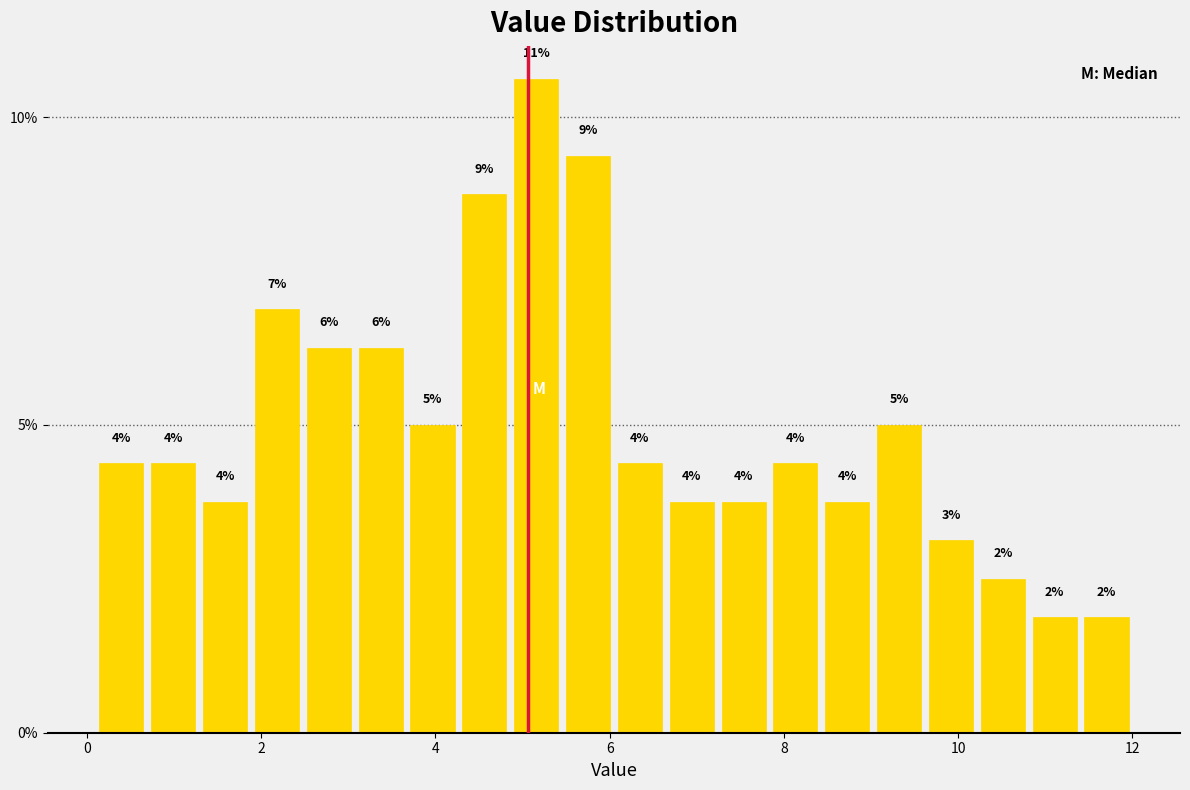

Around what value on the x-axis is the tallest bar? Give the approximate position of its centre, as read against the axis.

5.2